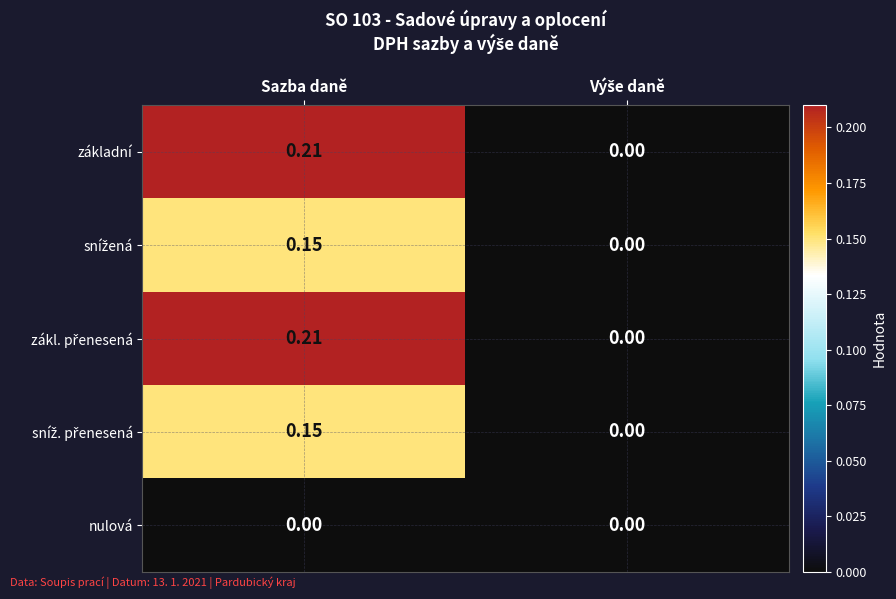

Which category has the highest value across all series?

Sazba daně